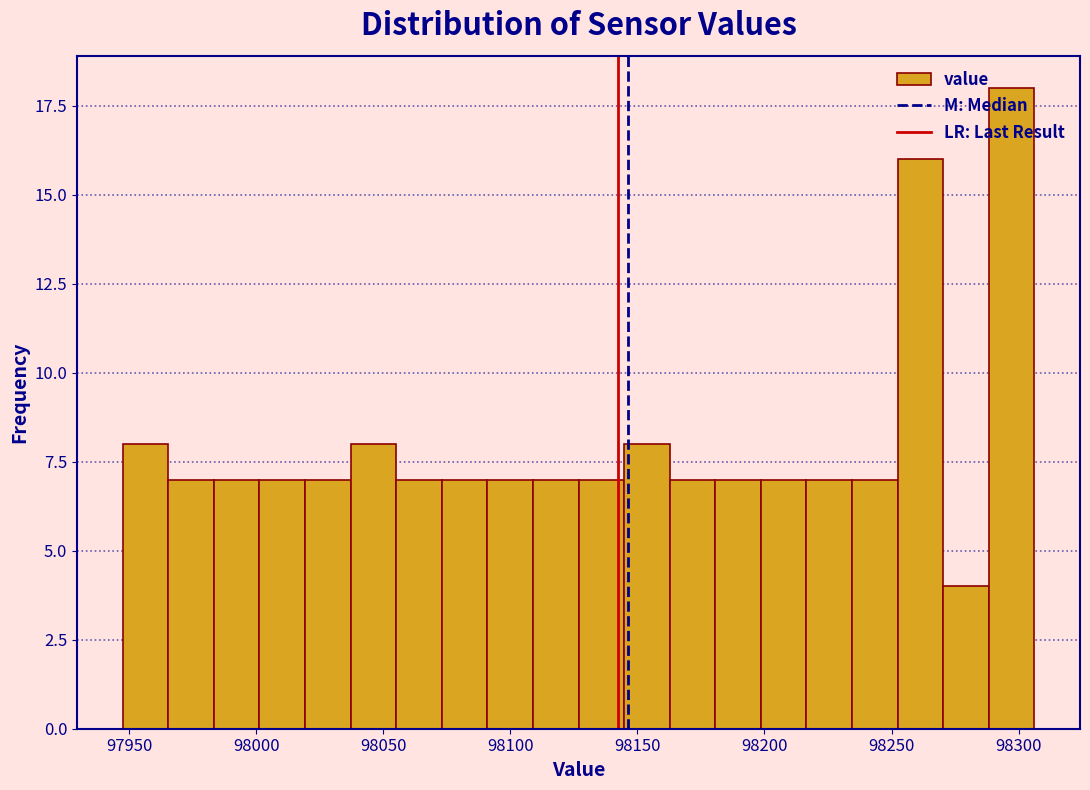

Read against the x-axis, roughly where is the centre of the tallest bar?

98295